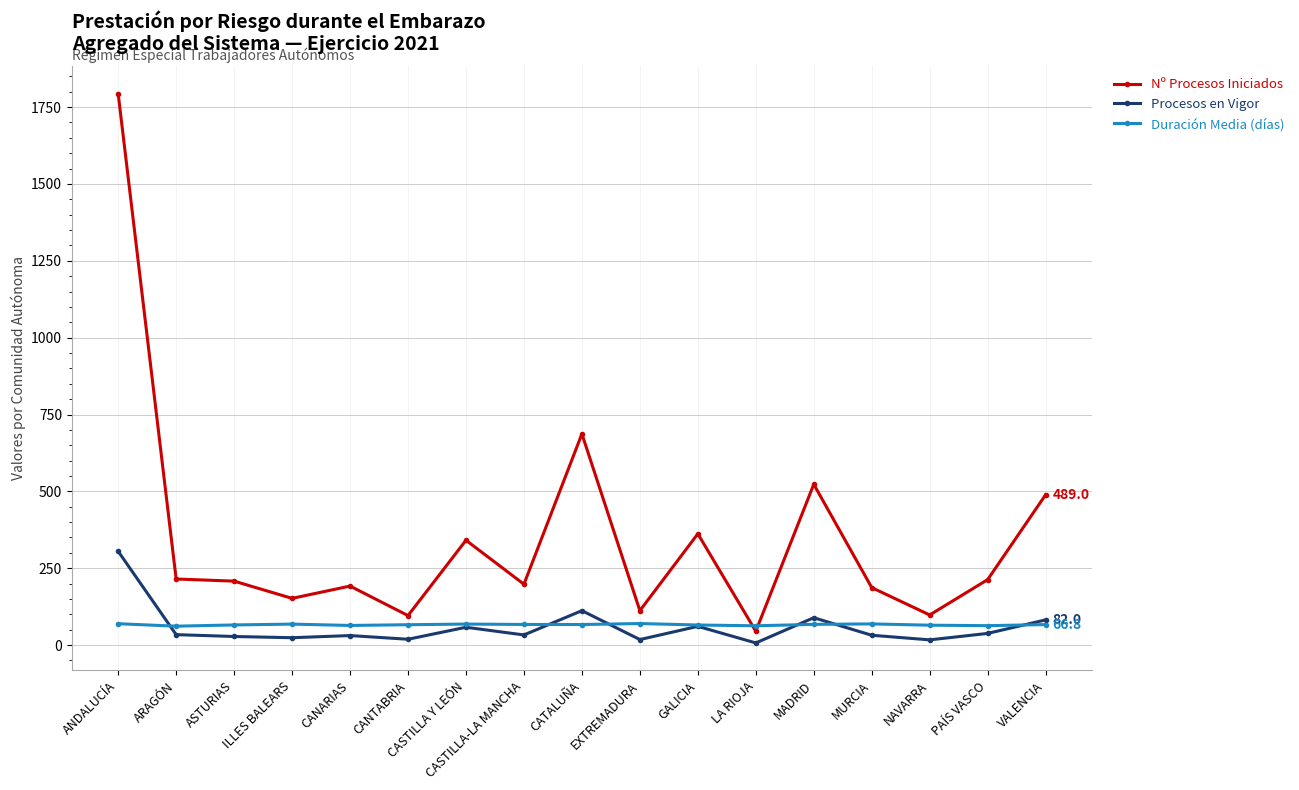

What is the highest value of the Duración Media (días) series?

70.2